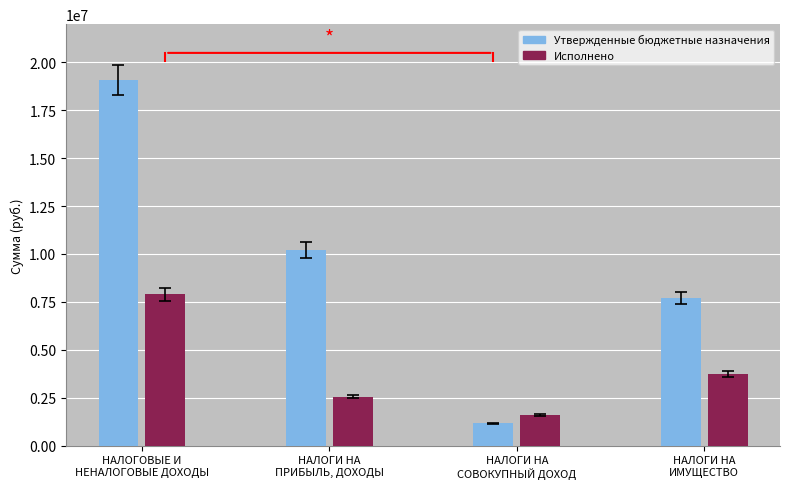

At how many categories does at least one series exceed 7558333?

3